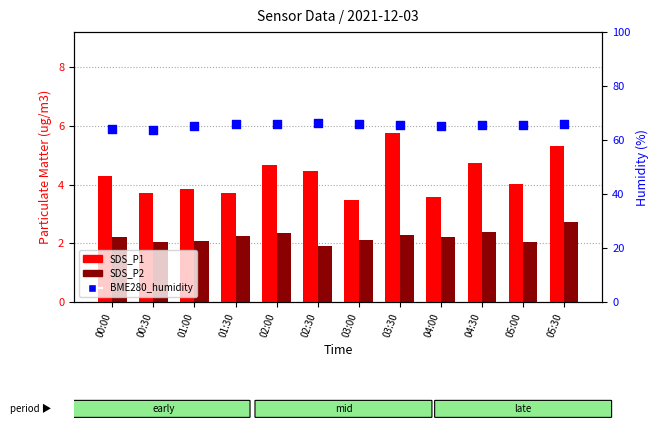

Which series reaches the minimum Y coordinate?

SDS_P2